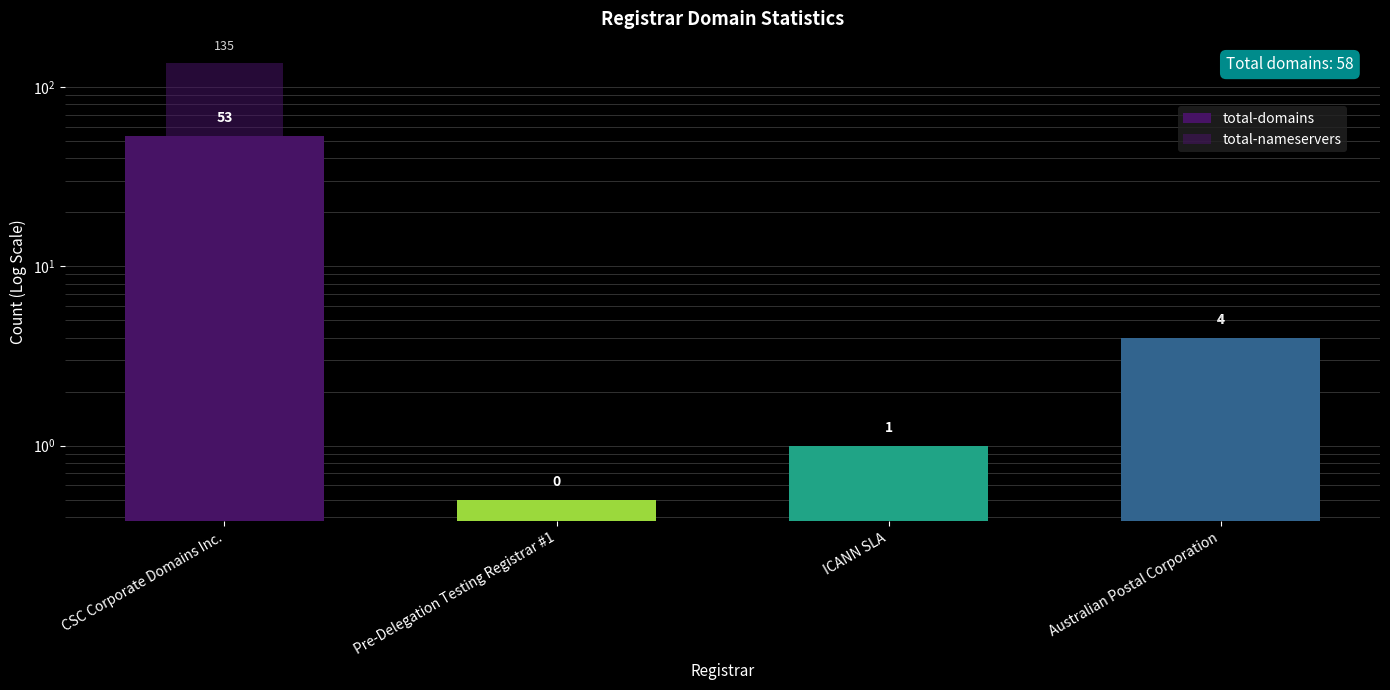

Between CSC Corporate Domains Inc. and ICANN SLA, which series saw the biggest shift?

total-nameservers